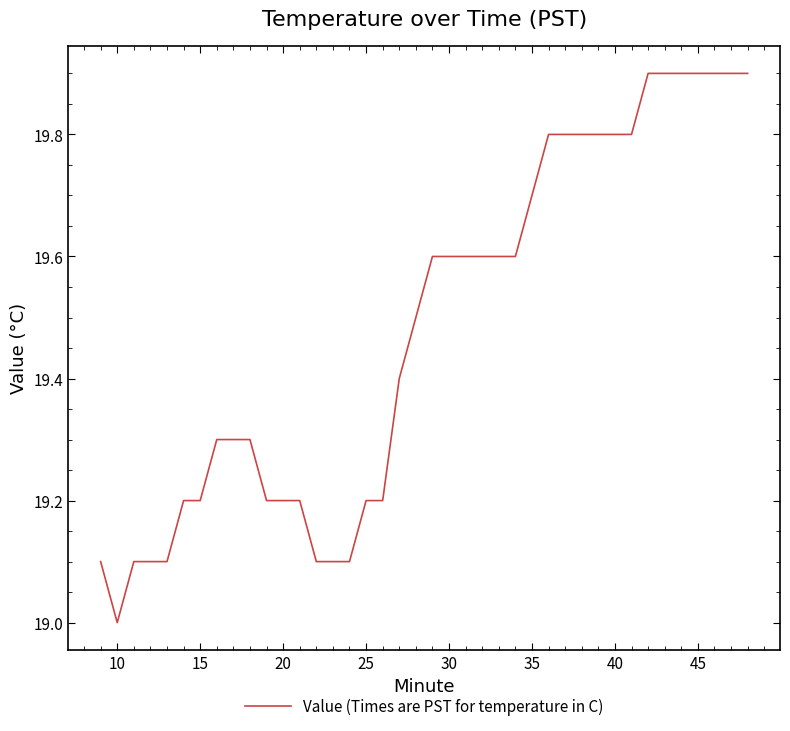

Count the values in the range 19 to 20.

40